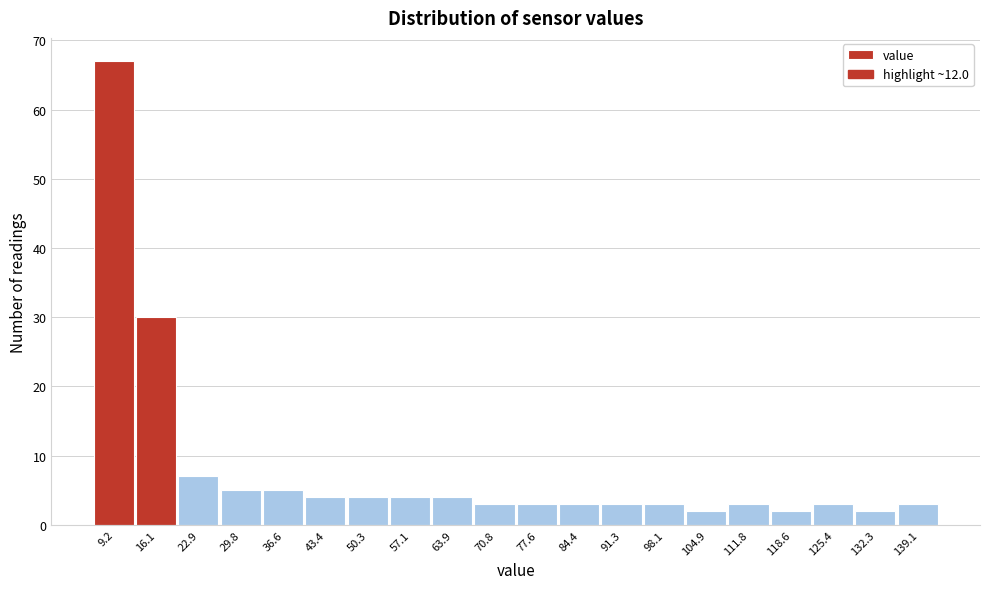

How tall is the bar that spans 67 to 74 on the x-axis? Neither the bar edges nor the heights are printed on the chart, so give them approximately, as read against the axes.

3